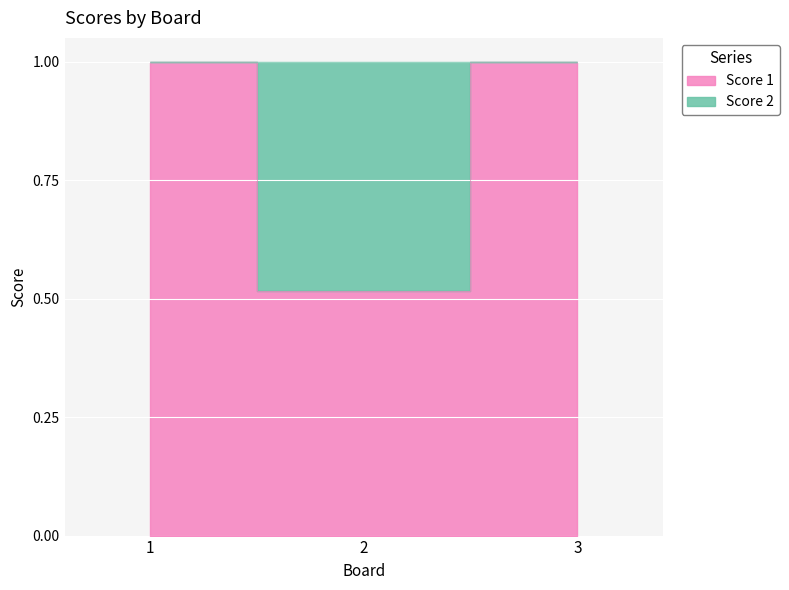

Between 3 and 2, which is larger?

3